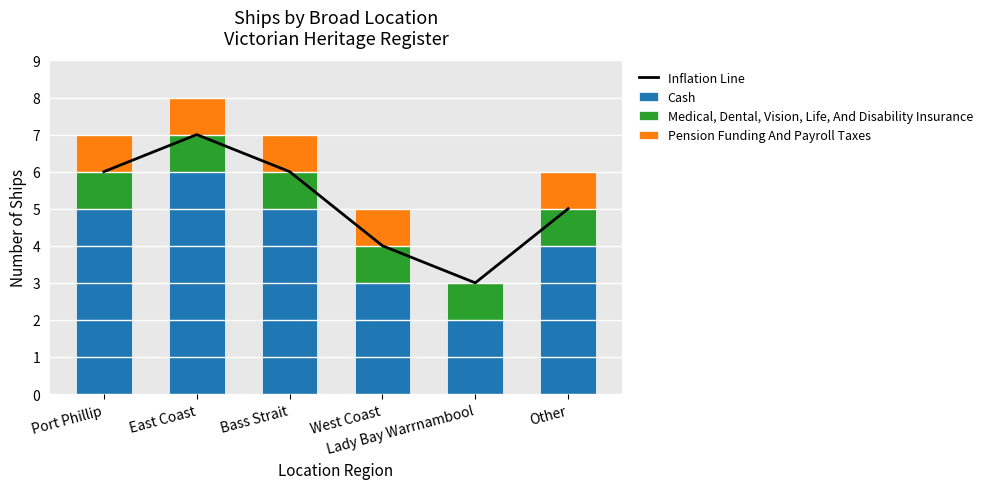

What is the label of the 4th bar from the right?

Bass Strait